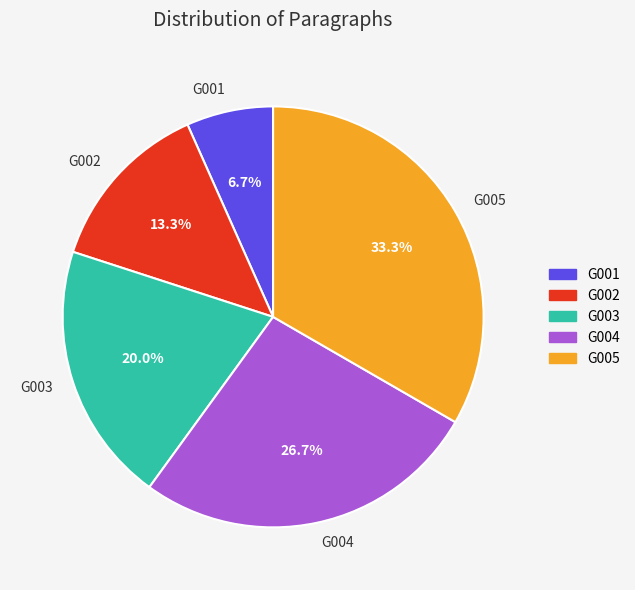

To the nearest percent, what is the combined percentage of G005 and G001?

40%